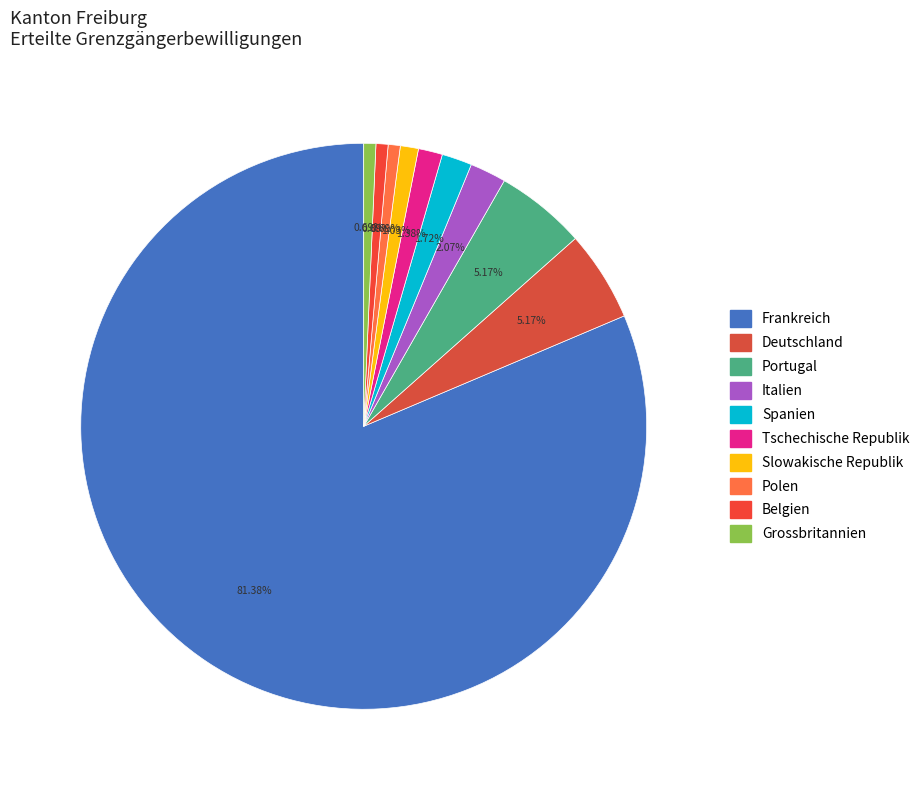

How many segments does this pie chart have?

10